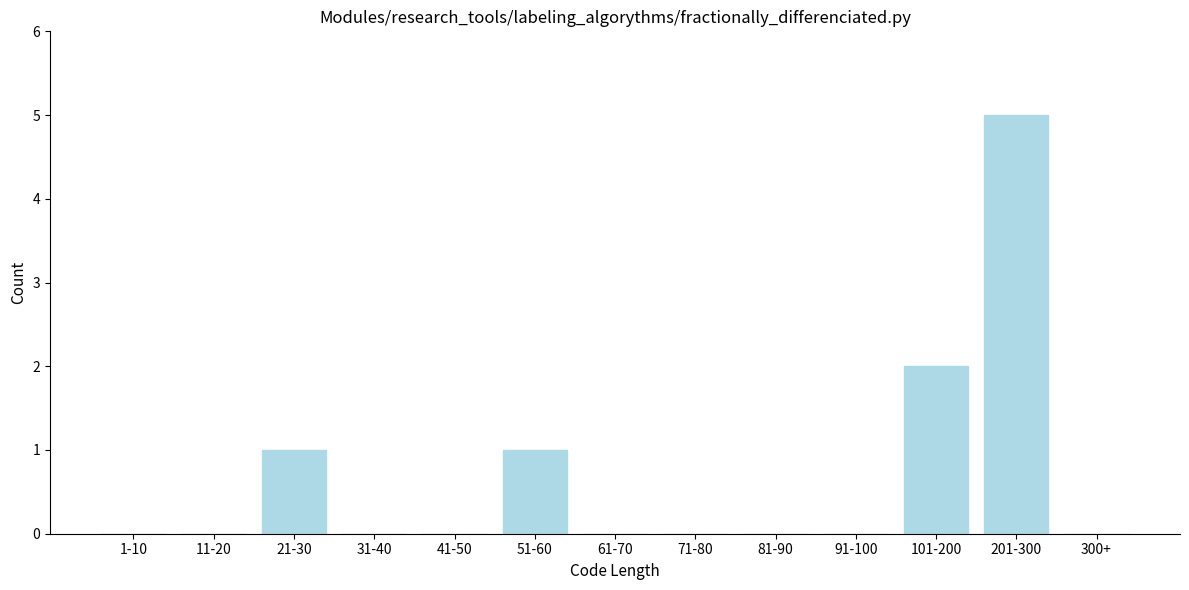

Reading left to right, what are all the values shown in this chart?

1-10=0	11-20=0	21-30=1	31-40=0	41-50=0	51-60=1	61-70=0	71-80=0	81-90=0	91-100=0	101-200=2	201-300=5	300+=0